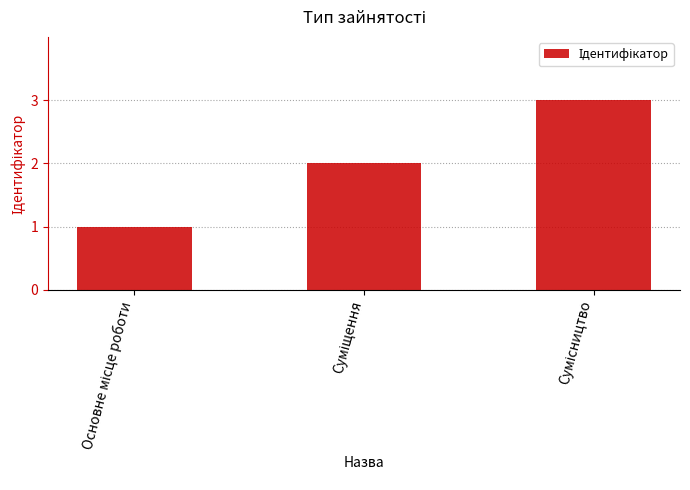

What is the greatest value displayed?

3